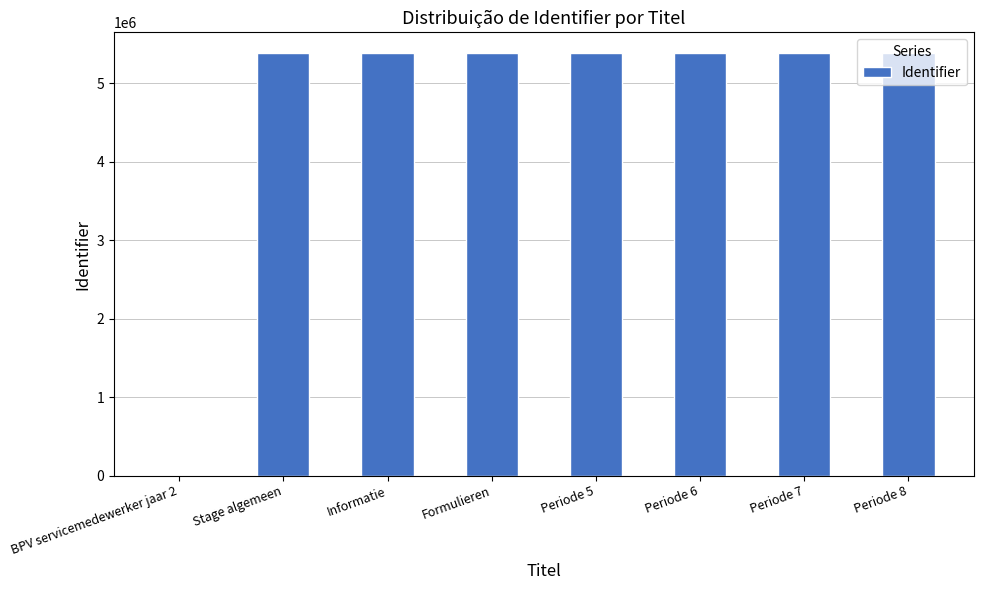

What is the sum of the values at Informatie and Periode 6?

10758549